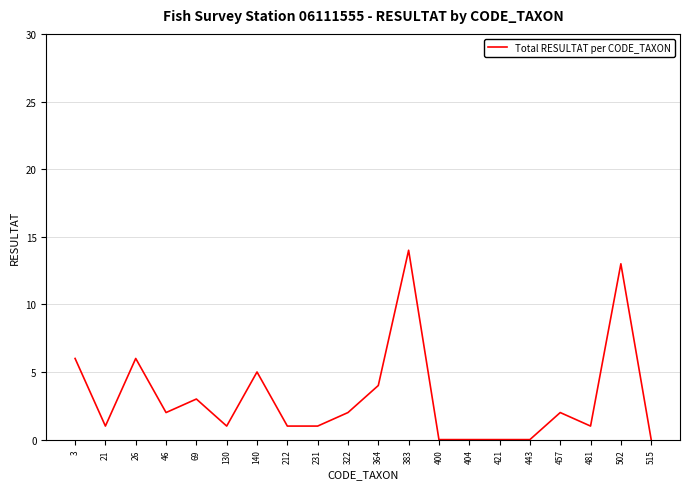

How many distinct data groups are displayed?

1